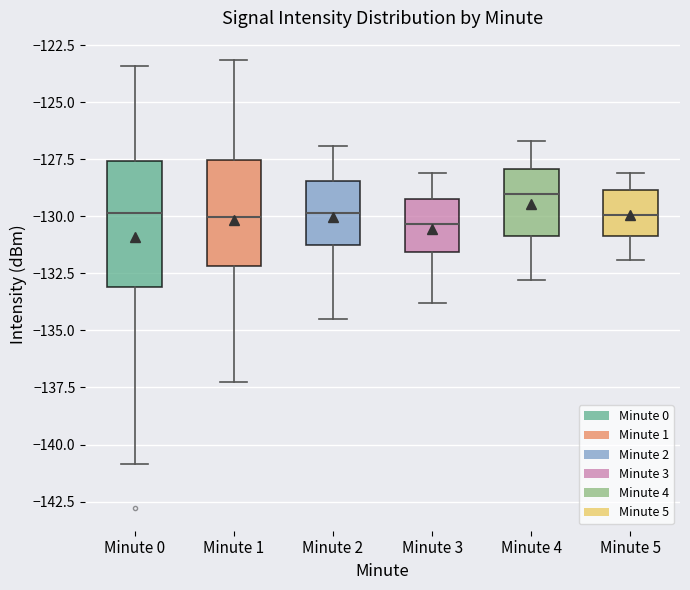

Which box is the tallest, from its lower edge to its upper edge?

Minute 0